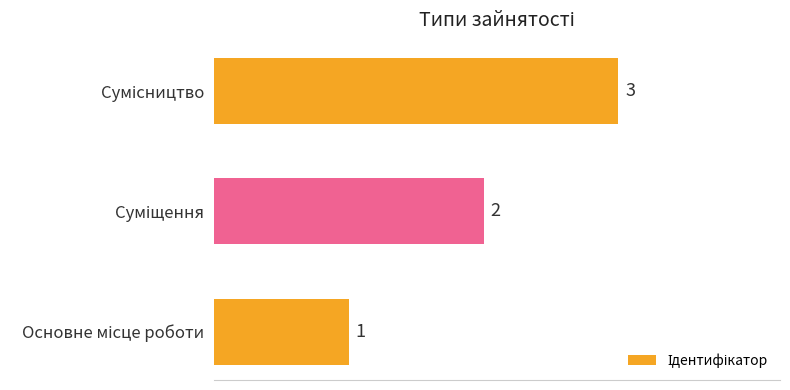

Count the values in the range 1 to 3.

3